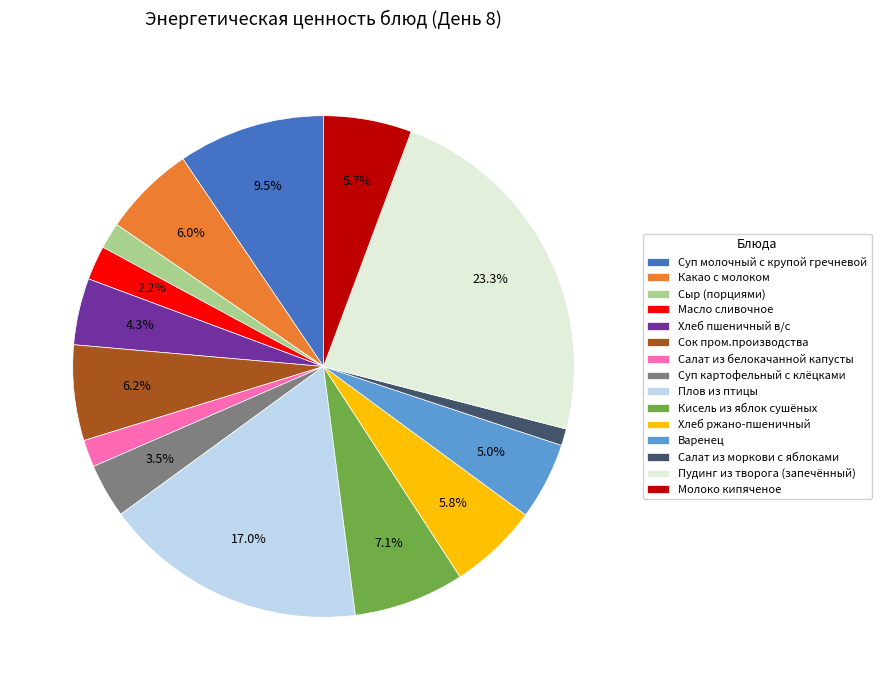

To the nearest percent, what portion does Салат из моркови с яблоками represent?

1%